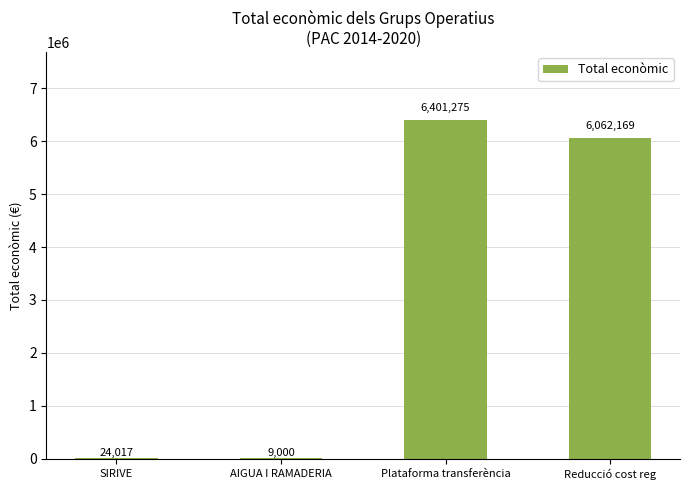

The value at Reducció cost reg is 10779854. True or false?

False